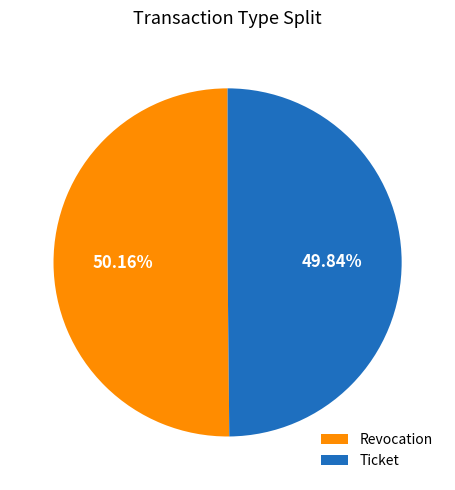

What is the total percentage of Ticket and Revocation?

100.0%